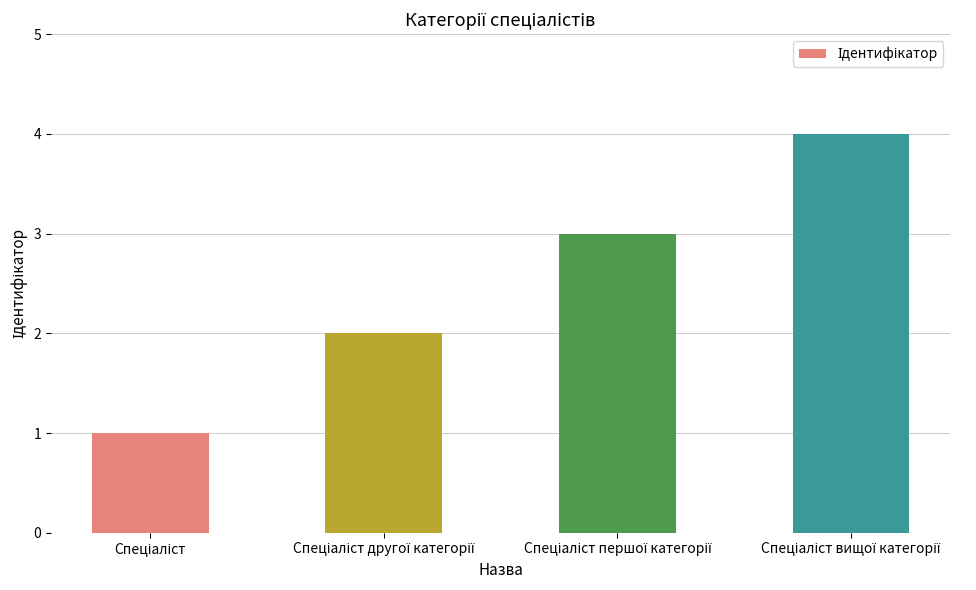

What is the sum of all values?

10